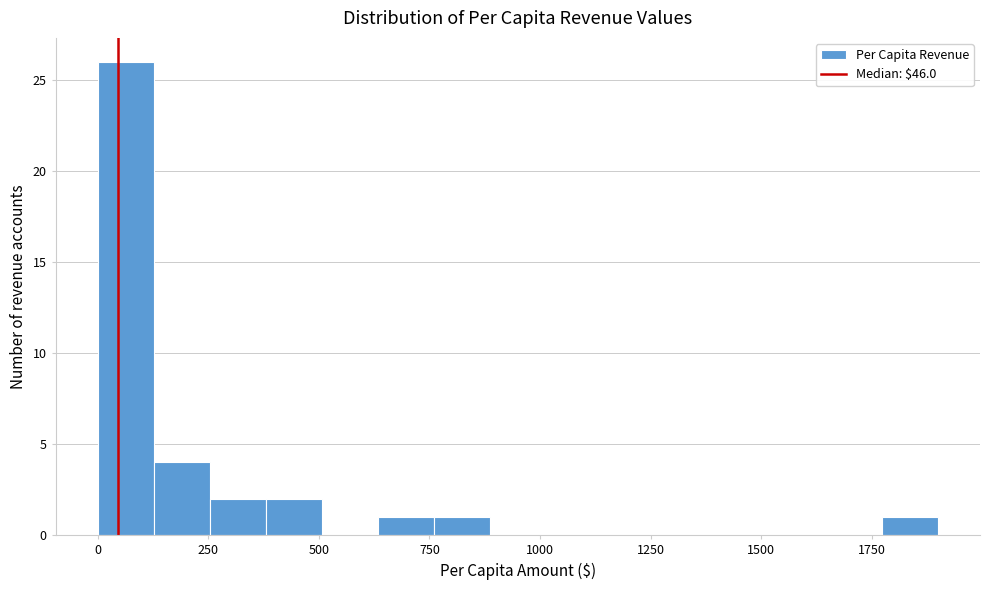

Read against the x-axis, roughly where is the centre of the tallest bar?

50